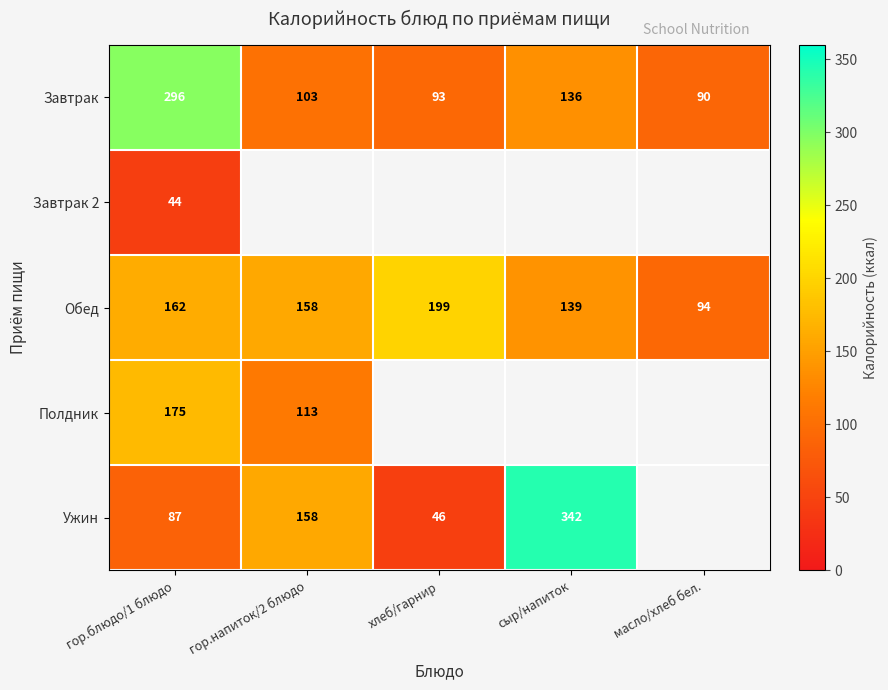

Where does the Завтрак series first go above 103?

гор.блюдо/1 блюдо